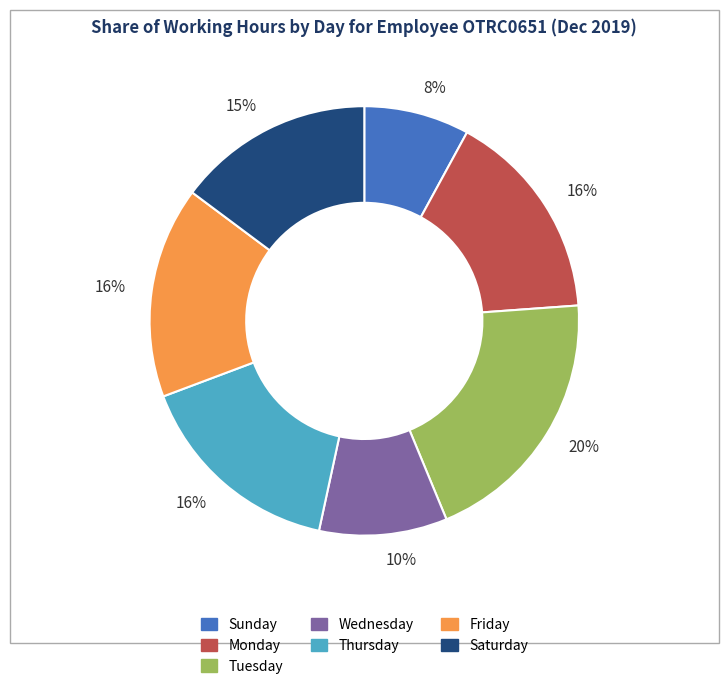

Is there a majority slice in this chart?

No